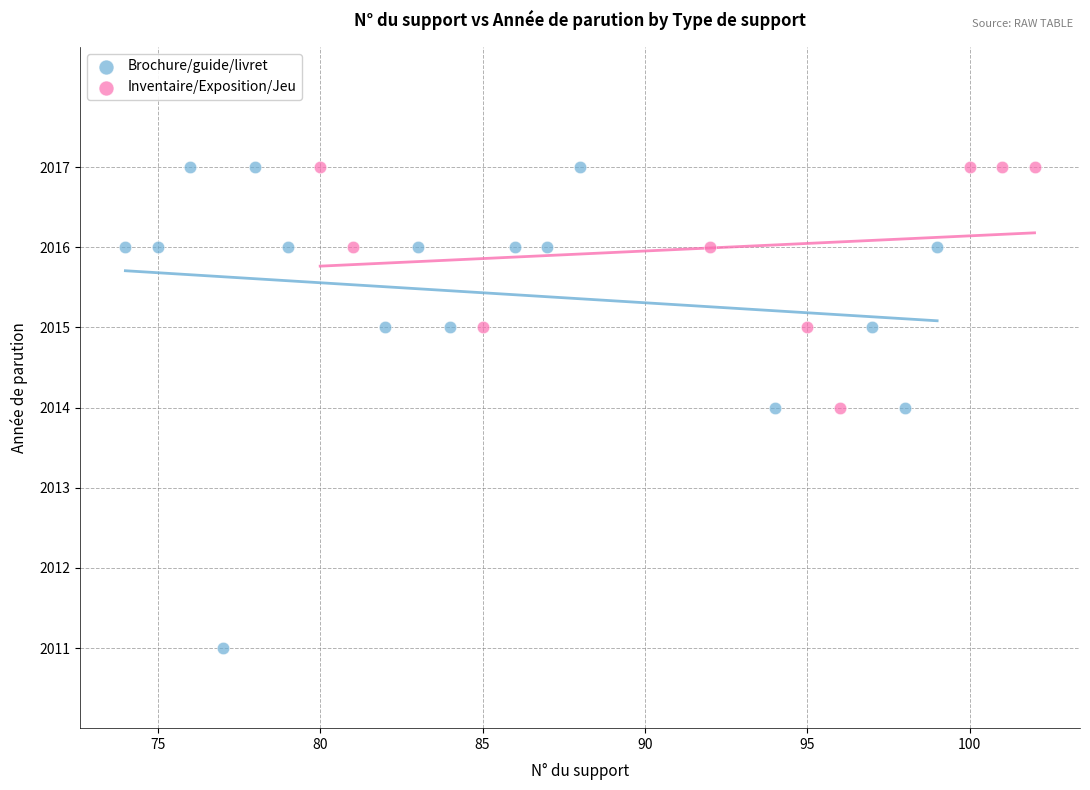

Which series has the widest spread of Y values?

Brochure/guide/livret